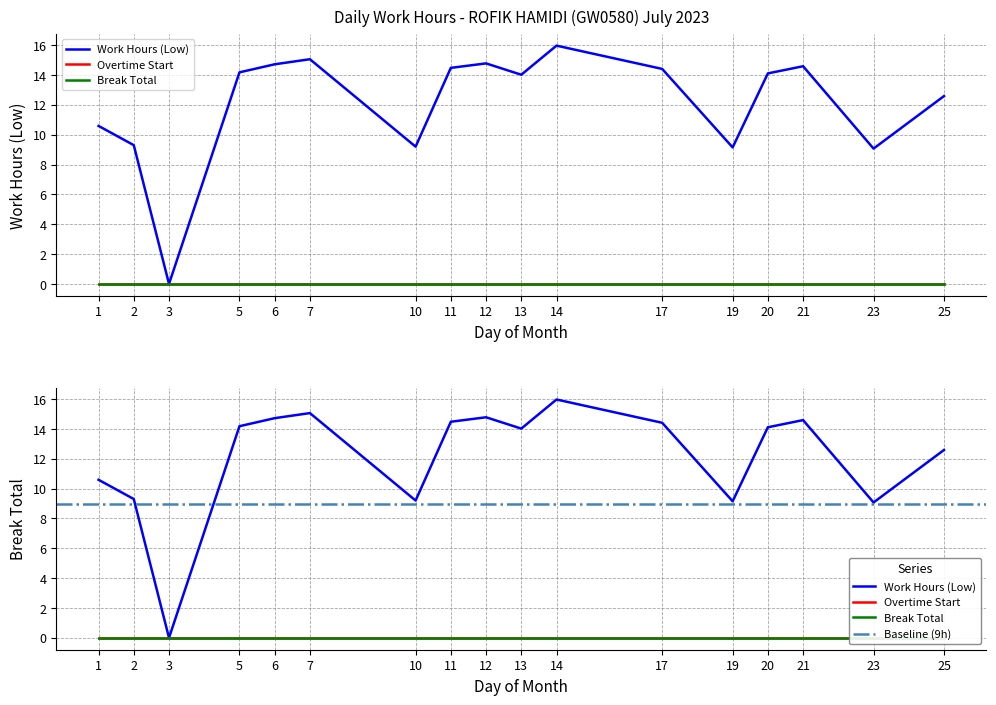

Is this an area chart (filled region under the line)?

No